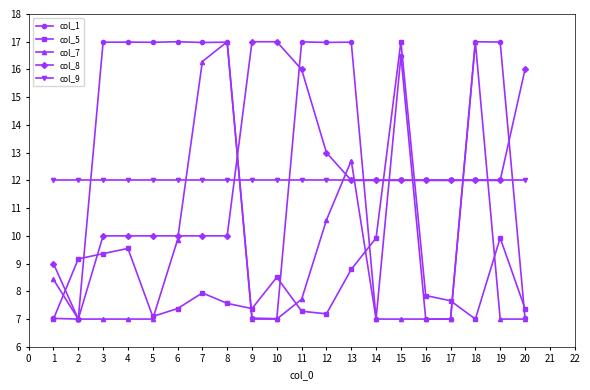

Is the value of col_8 at 1 greater than the value of col_5 at 7?

Yes